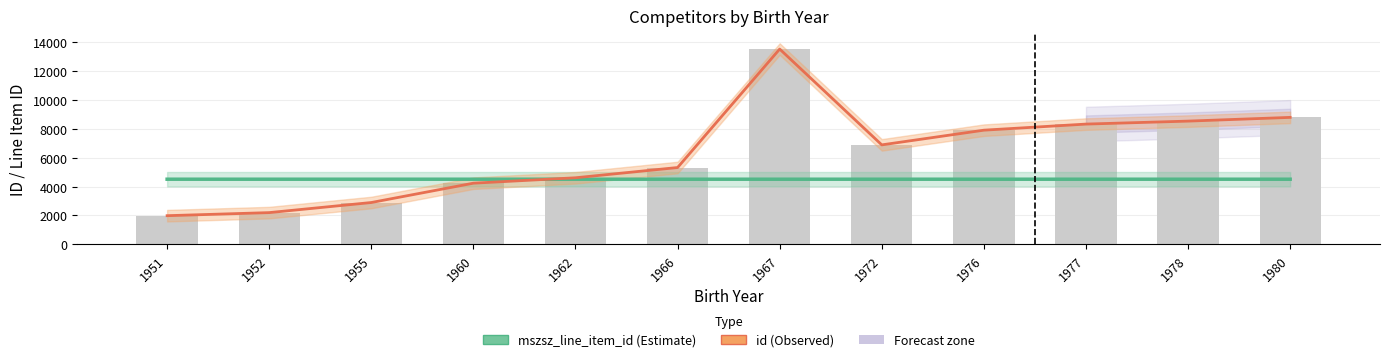

What is the minimum value shown in the chart?

1987.0